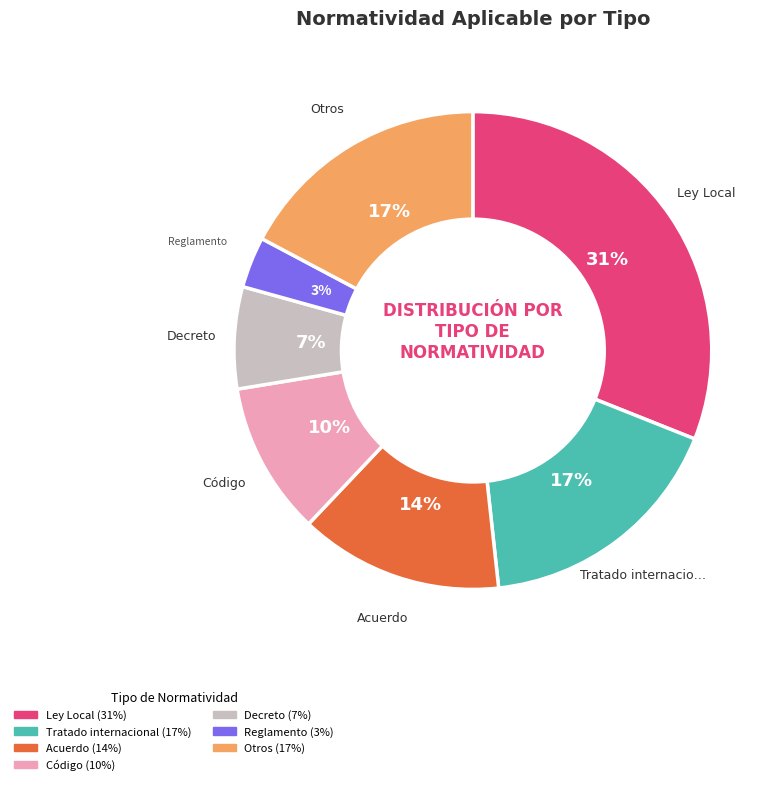

To the nearest percent, what is the difference between the largest and smallest slice percentages?

28%